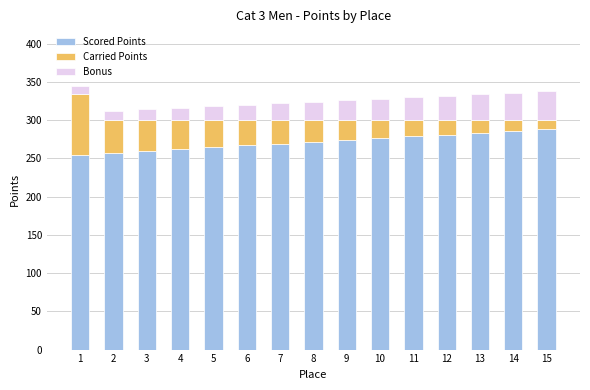

The value of Scored Points at 1 is 92.3. True or false?

False